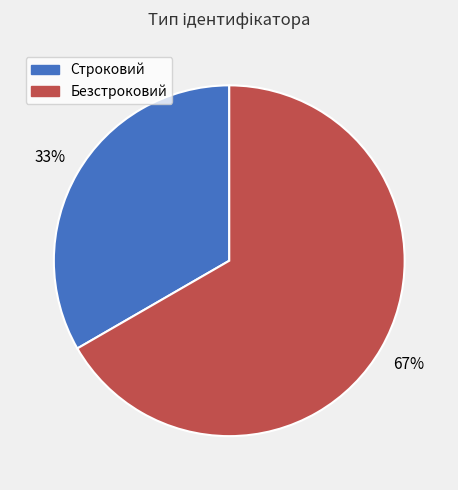

Is the sum of Строковий and Безстроковий greater than half?

Yes